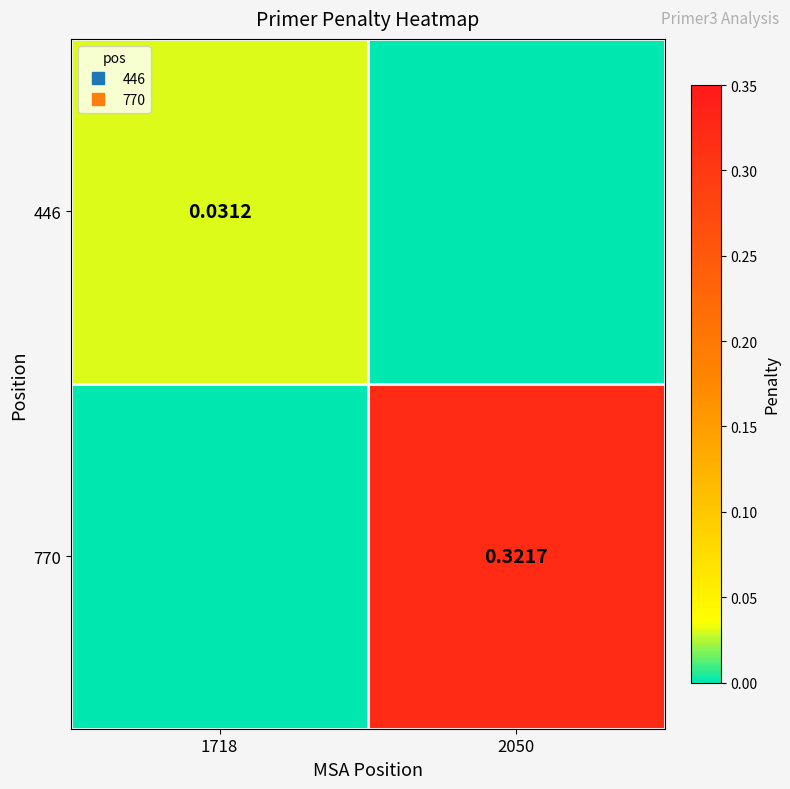

Rank the categories by 446 value from highest to lowest.

1718, 2050